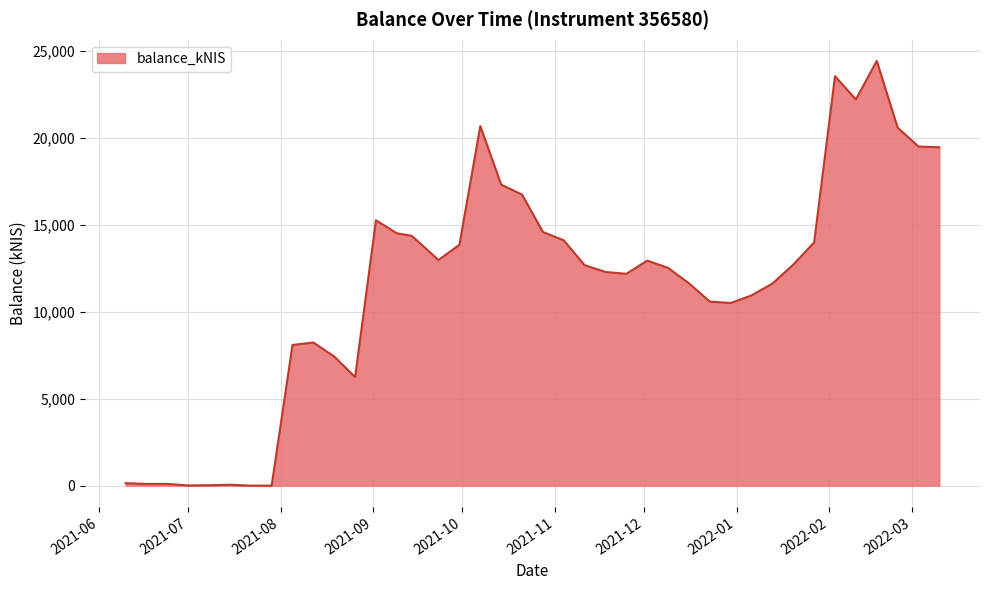

What is the greatest value displayed?

24416.5